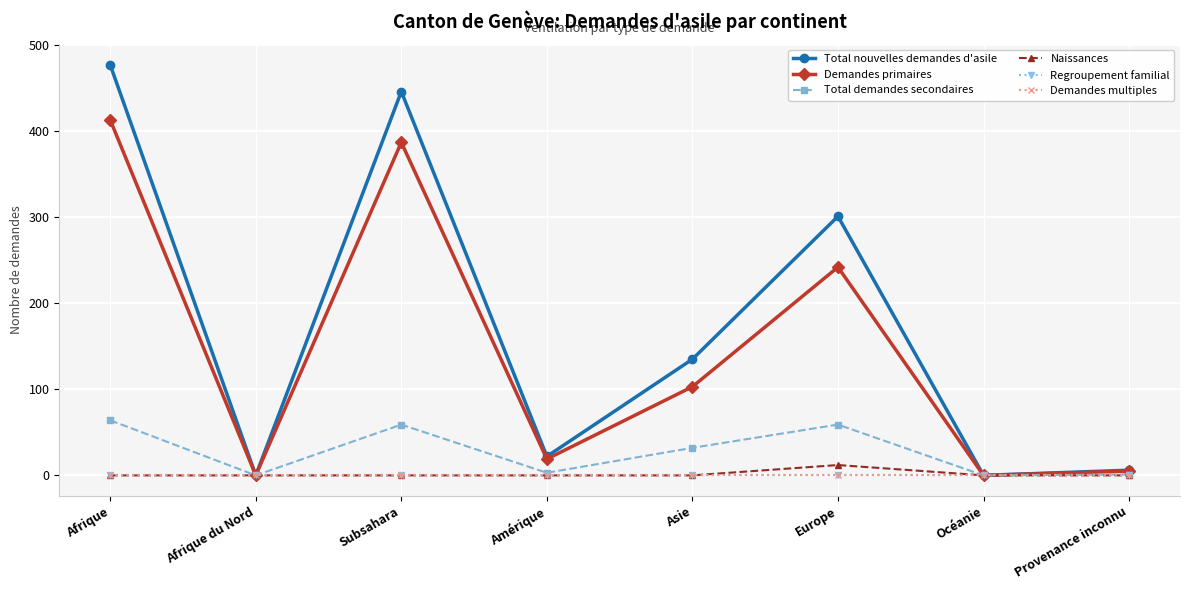

Does the chart have visible grid lines?

Yes